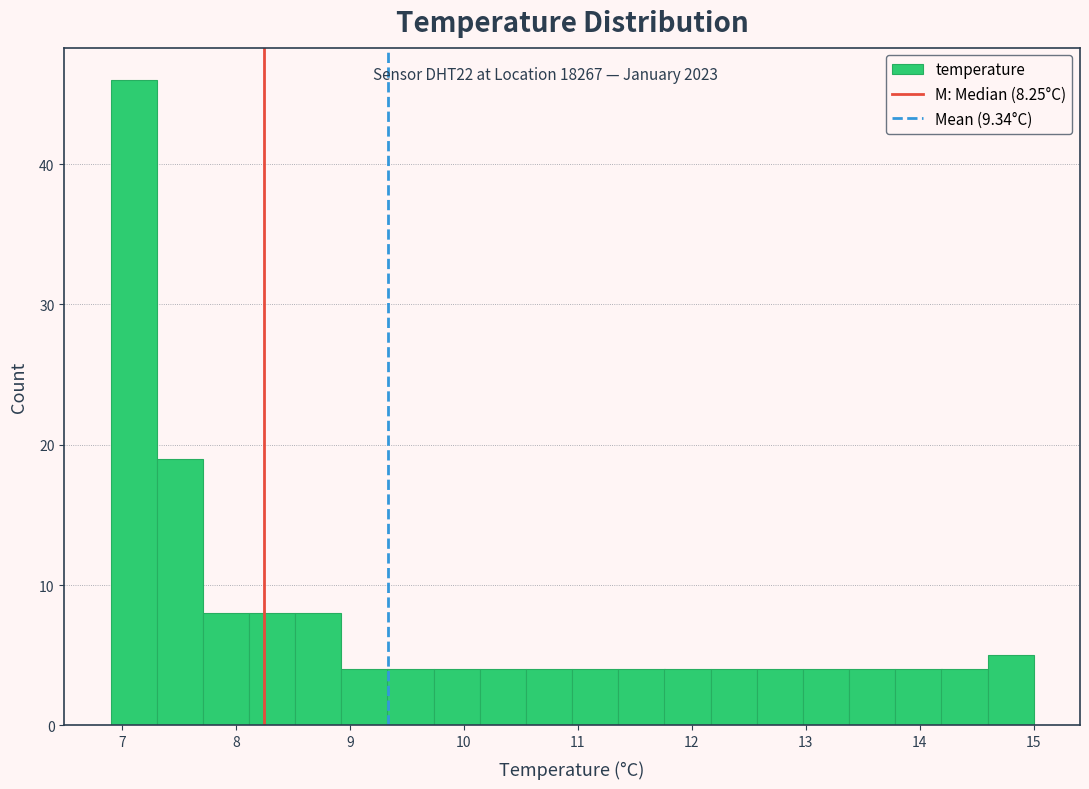

What is the height of the bar covering 14.2 to 14.6 on the x-axis? Neither the bar edges nor the heights are printed on the chart, so give them approximately, as read against the axes.

4